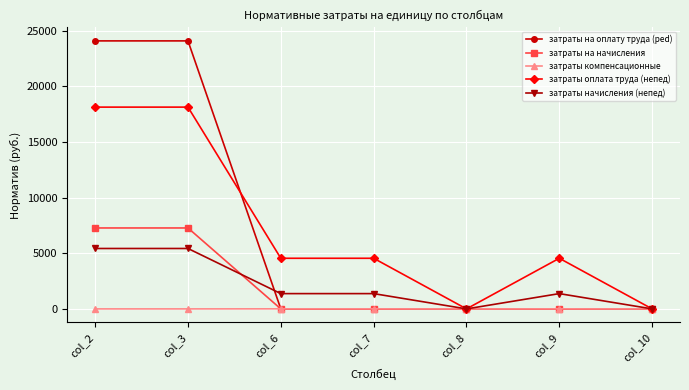

The value of затраты оплата труда (непед) at col_2 is 18121.2. True or false?

True